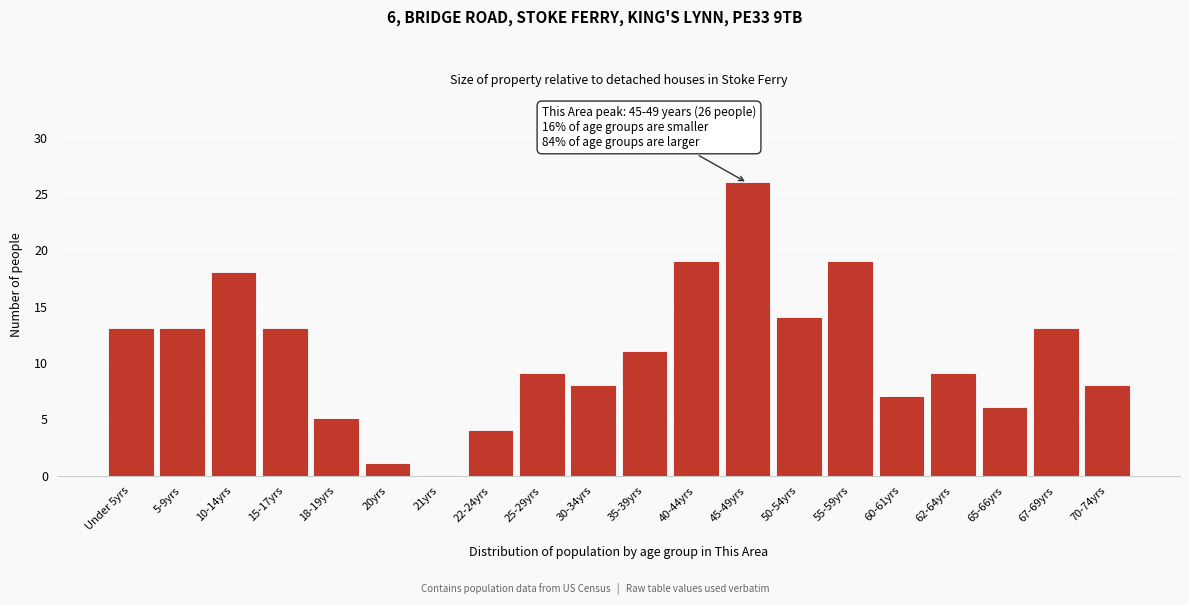

Reading right to left, extract all data points from this chart.

70-74yrs=8	67-69yrs=13	65-66yrs=6	62-64yrs=9	60-61yrs=7	55-59yrs=19	50-54yrs=14	45-49yrs=26	40-44yrs=19	35-39yrs=11	30-34yrs=8	25-29yrs=9	22-24yrs=4	21yrs=0	20yrs=1	18-19yrs=5	15-17yrs=13	10-14yrs=18	5-9yrs=13	Under 5yrs=13